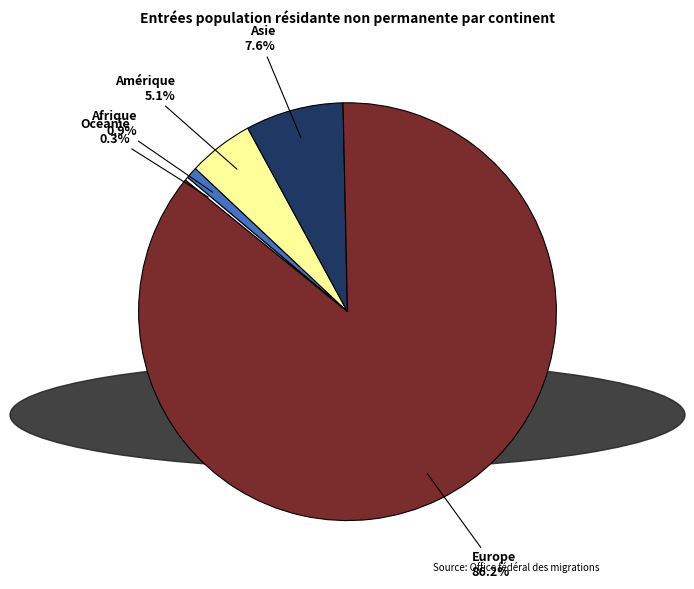

How much of the chart is everything except Afrique?

99.1%